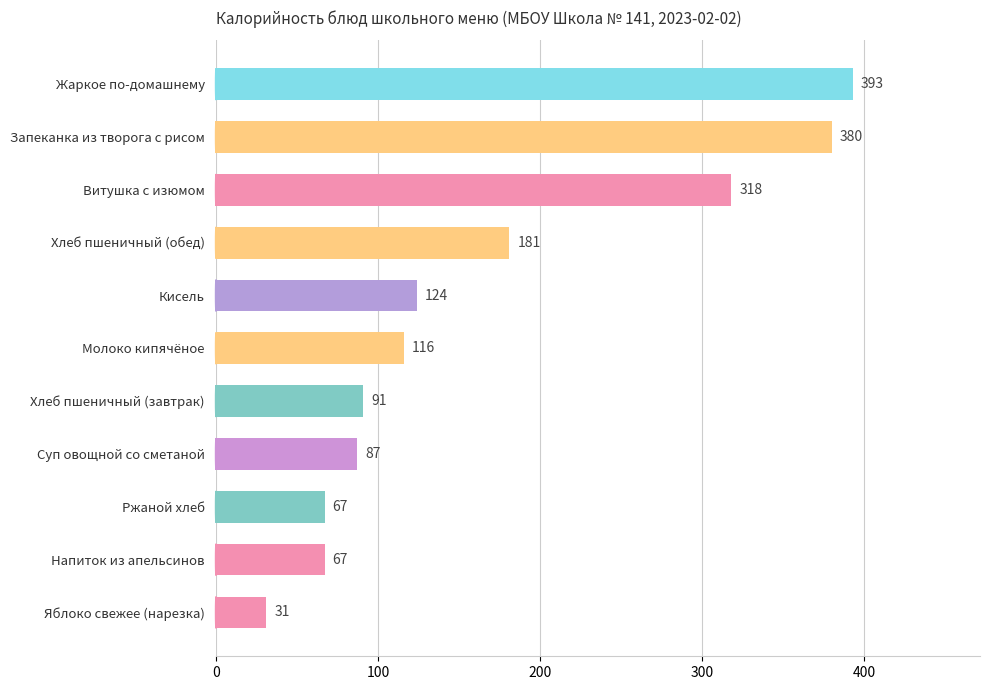

What position from the bottom is Молоко кипячёное?

6